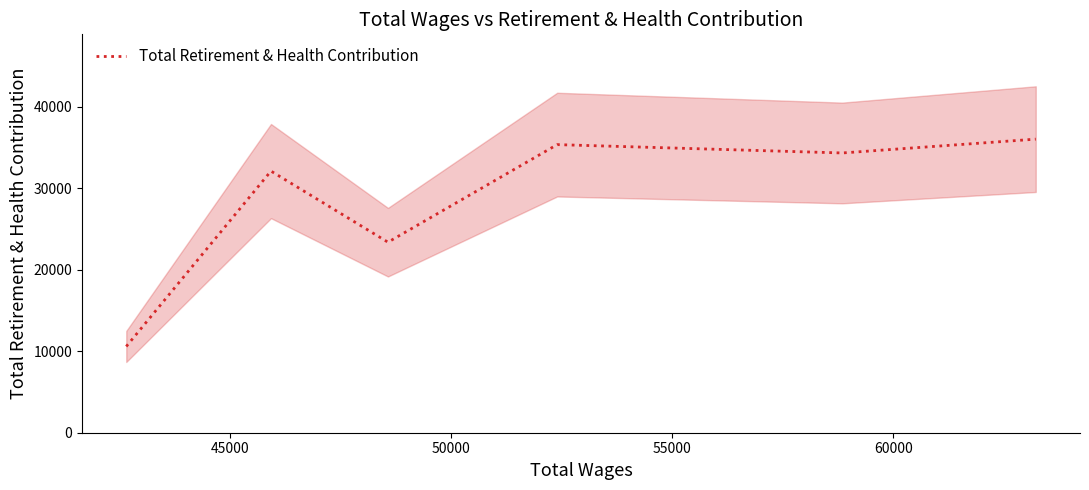

What is the minimum value for Total Retirement & Health Contribution?

10581